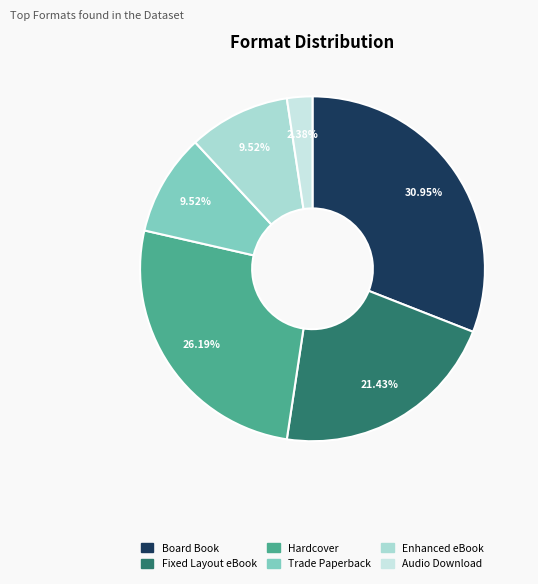

How many segments does this pie chart have?

6